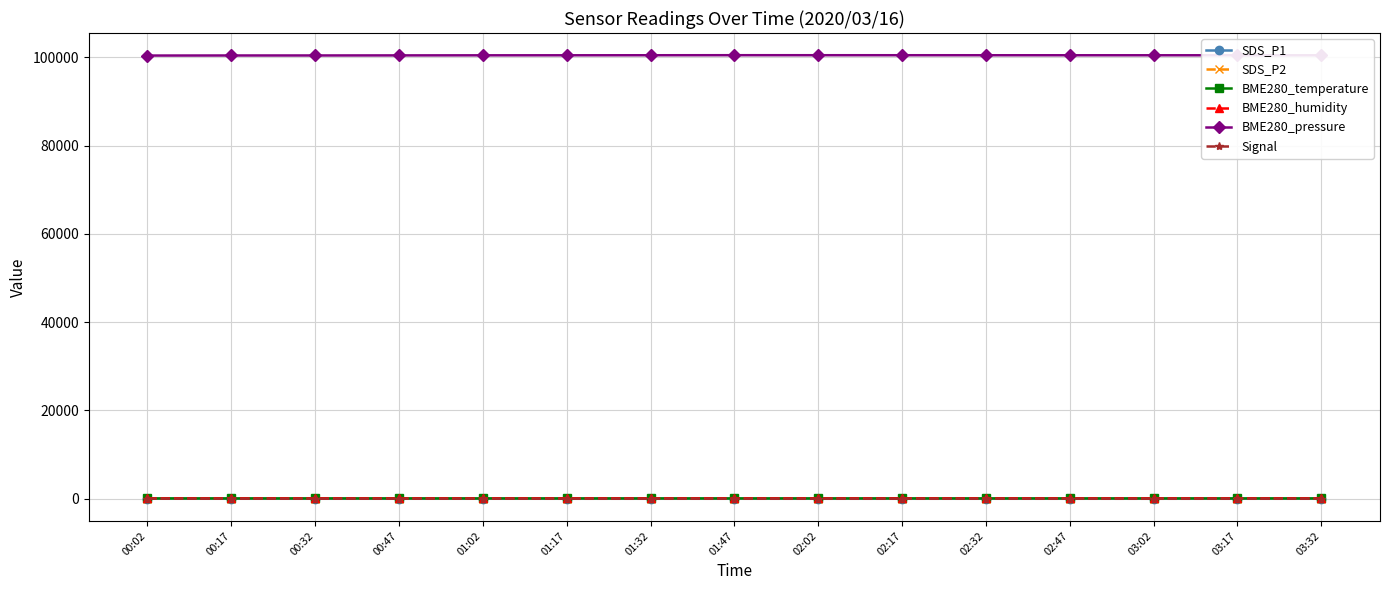

True or false: BME280_pressure and BME280_temperature cross at least once.

False